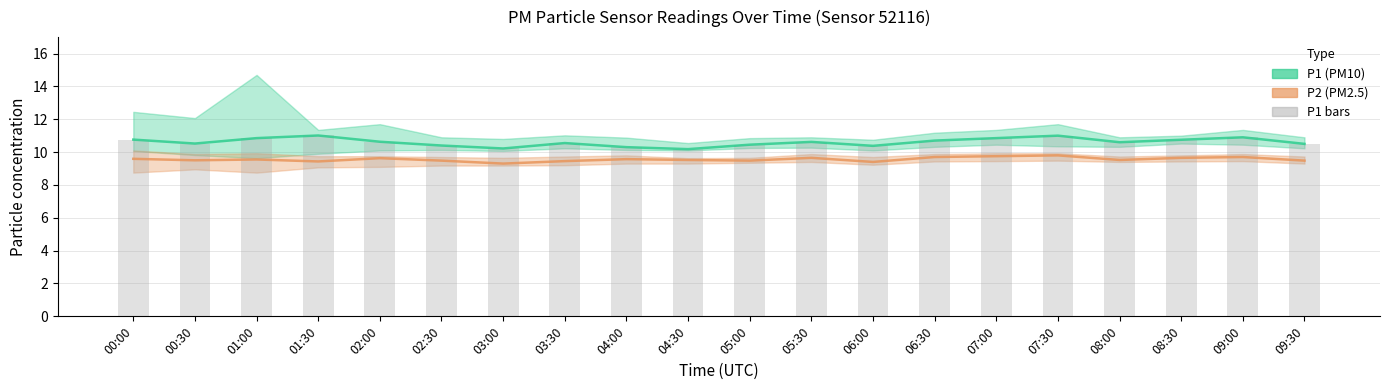

What position from the left is 00:30?

2